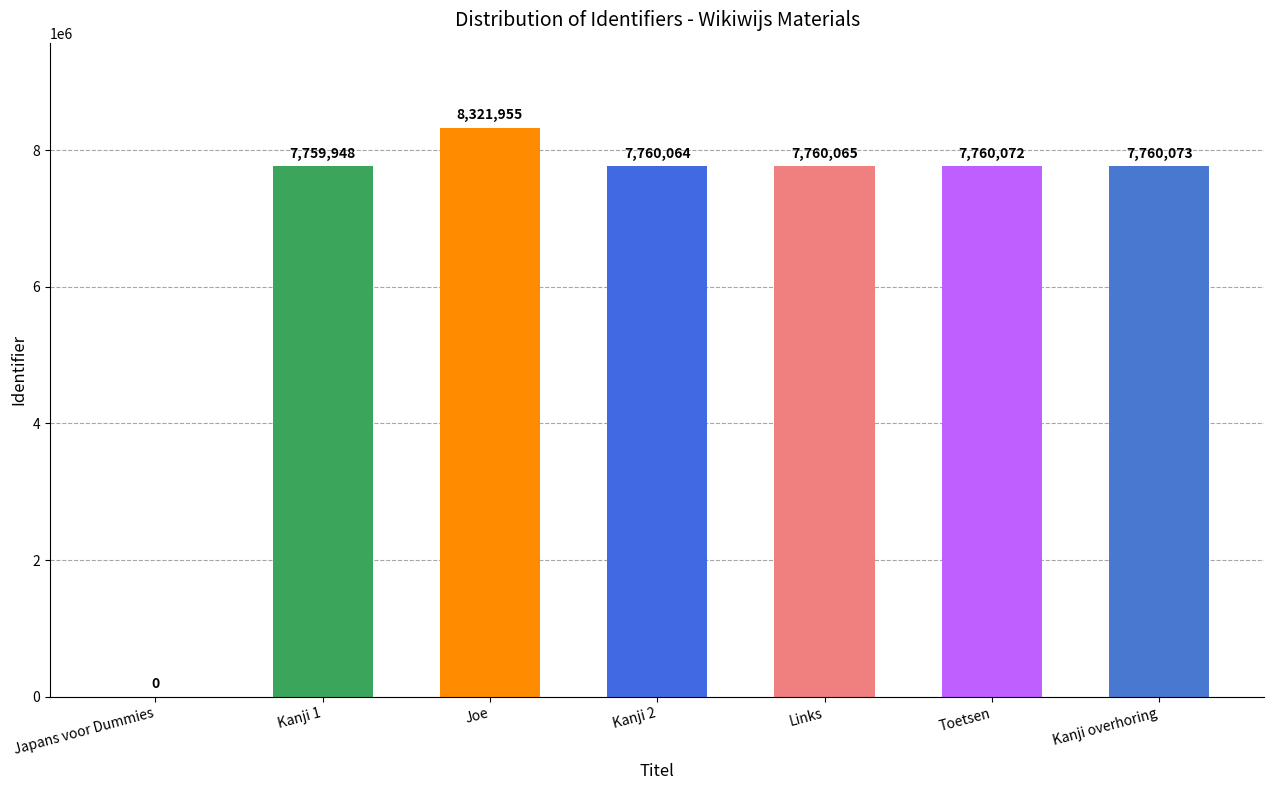

Reading left to right, list all the values displayed in this chart.

Japans voor Dummies=0	Kanji 1=7759948	Joe=8321955	Kanji 2=7760064	Links=7760065	Toetsen=7760072	Kanji overhoring=7760073